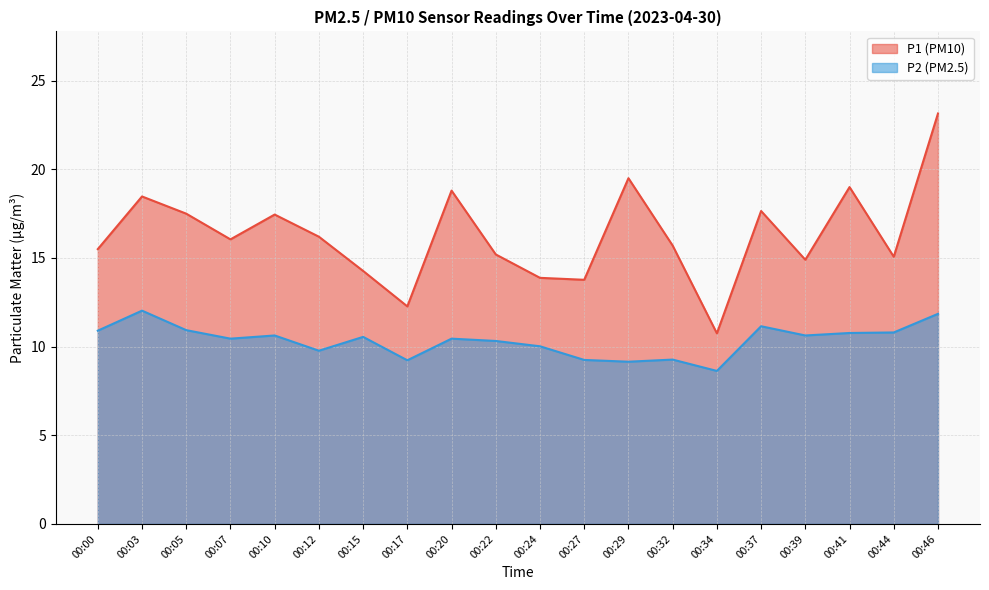

Which series changed the most between 00:34 and 00:46?

P1 (PM10)